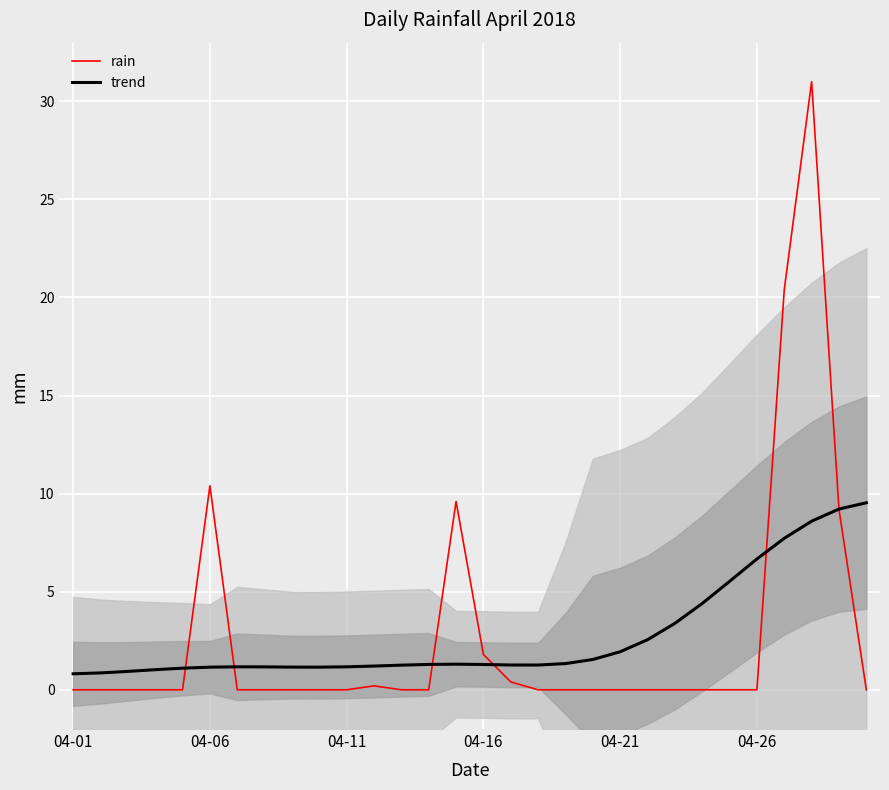

Rank the series by their average value, from highest to lowest.

trend, rain